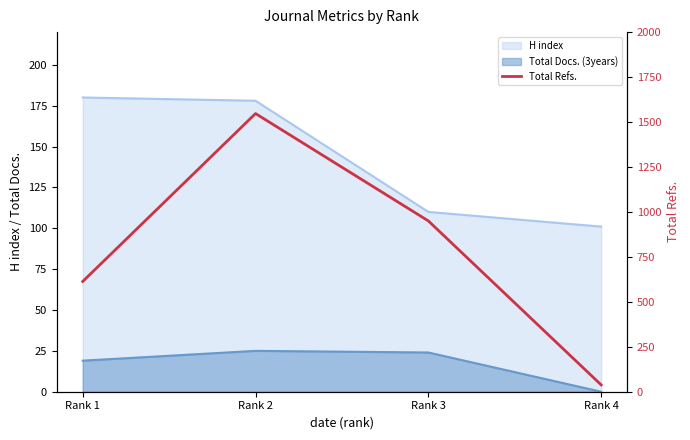

Where is the first local maximum?

Rank 2